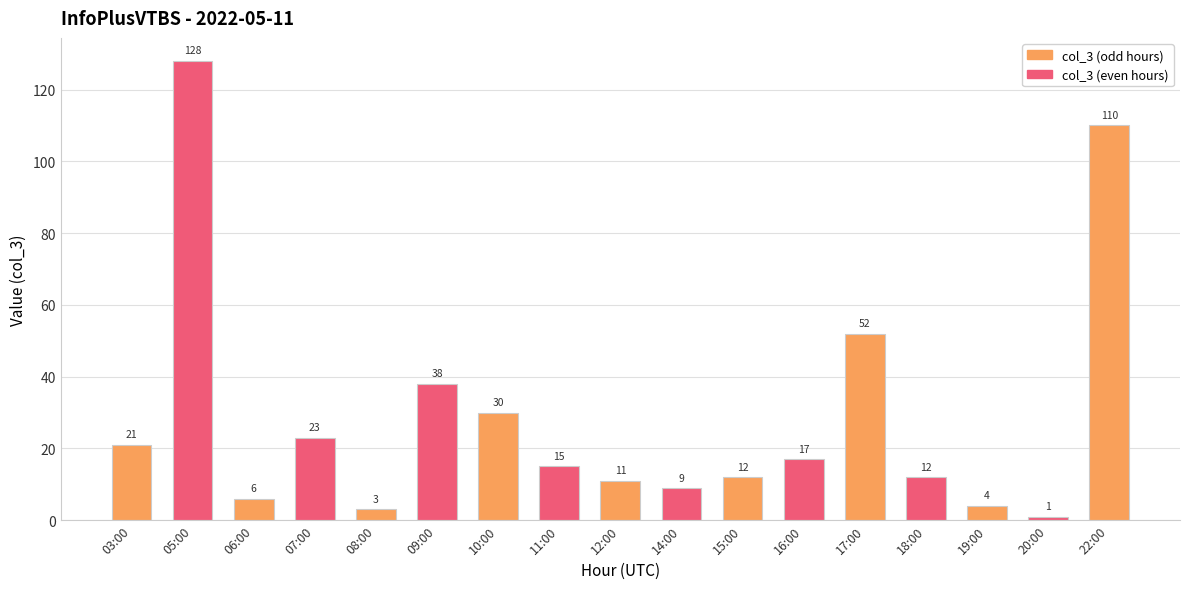

How many bars are there in total?

17